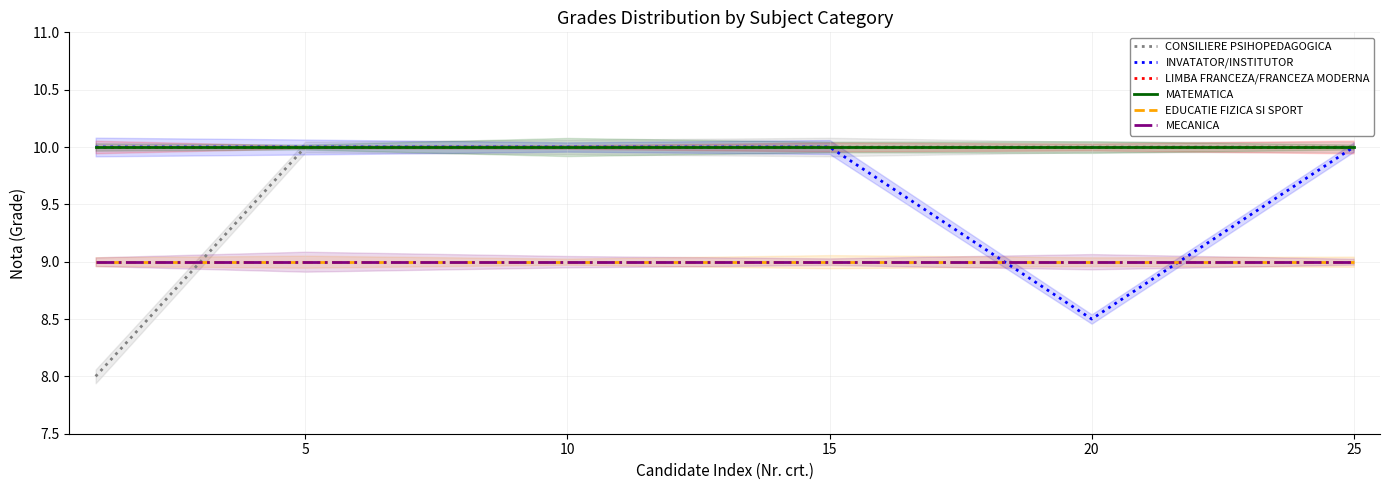

Is this an area chart (filled region under the line)?

No